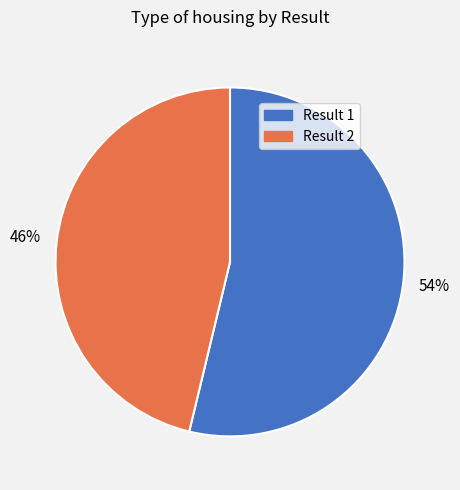

Which has a higher value, Result 2 or Result 1?

Result 1